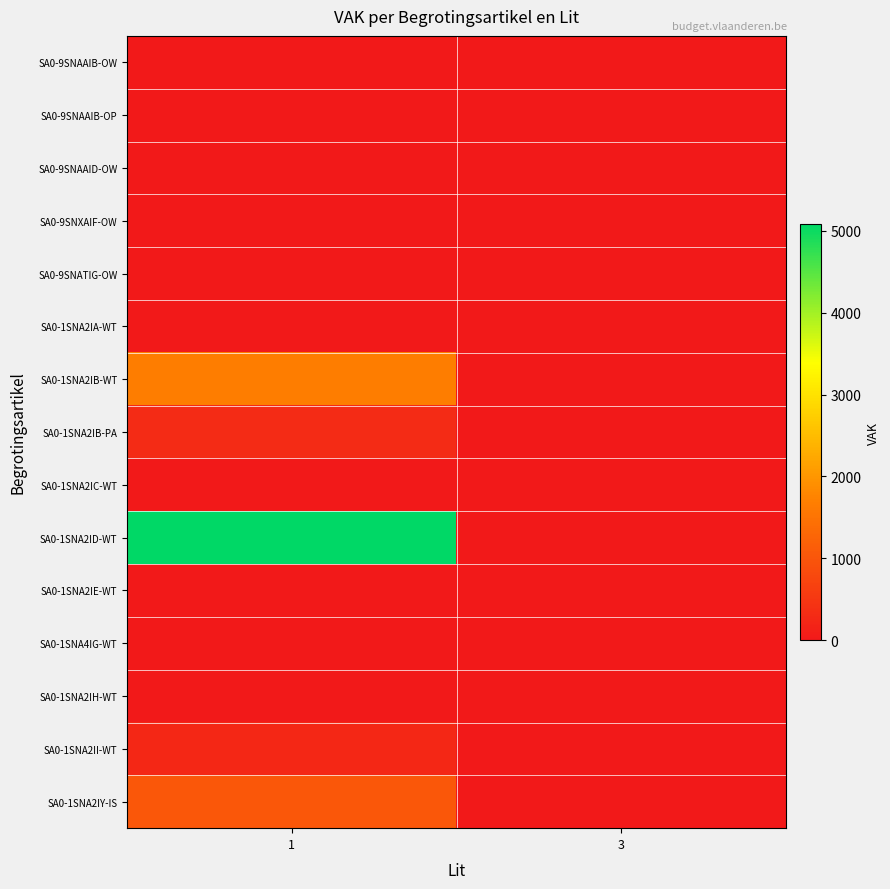

Reading right to left, list all the values displayed in this chart.

SA0-9SNAAIB-OW: 3=0	1=0
SA0-9SNAAIB-OP: 3=0	1=0
SA0-9SNAAID-OW: 3=0	1=0
SA0-9SNXAIF-OW: 3=0	1=0
SA0-9SNATIG-OW: 3=0	1=0
SA0-1SNA2IA-WT: 3=0	1=0
SA0-1SNA2IB-WT: 3=0	1=1649
SA0-1SNA2IB-PA: 3=0	1=307
SA0-1SNA2IC-WT: 3=0	1=0
SA0-1SNA2ID-WT: 3=0	1=5084
SA0-1SNA2IE-WT: 3=0	1=0
SA0-1SNA4IG-WT: 3=5	1=0
SA0-1SNA2IH-WT: 3=0	1=0
SA0-1SNA2II-WT: 3=0	1=244
SA0-1SNA2IY-IS: 3=0	1=1040